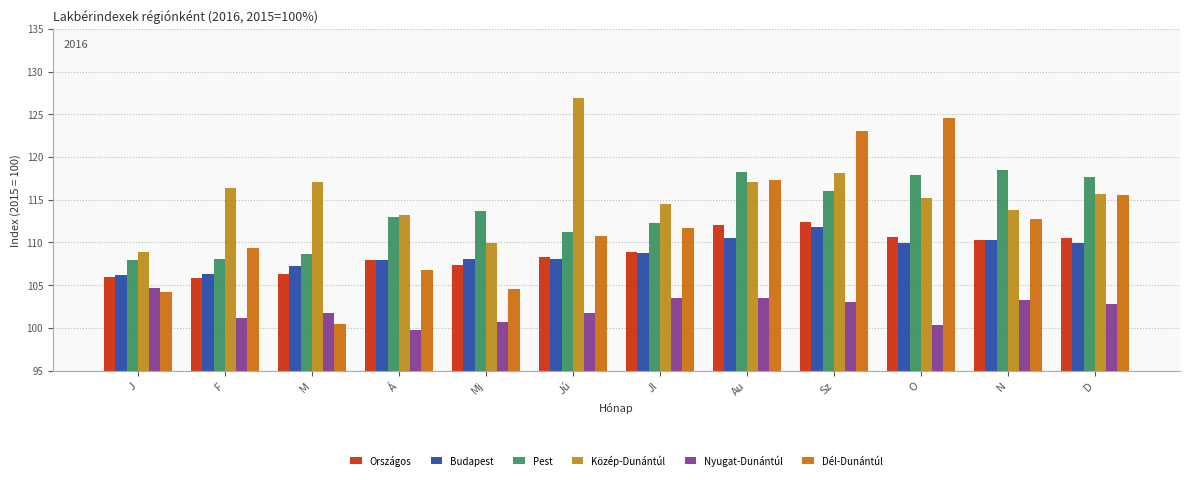

What is the label of the 9th bar from the left?

Sz